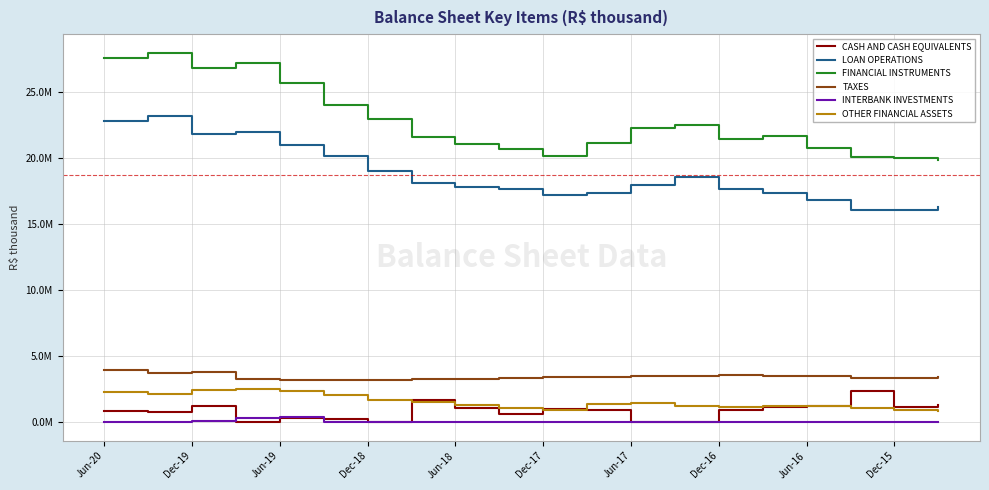

Is this an area chart (filled region under the line)?

No